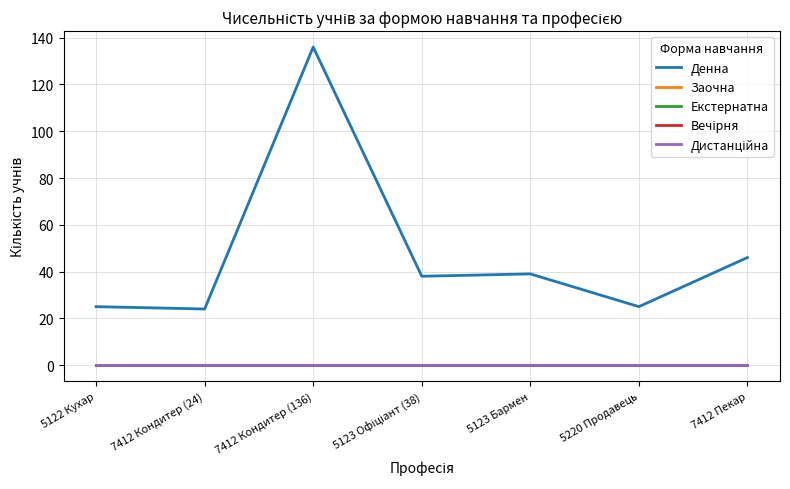

Reading right to left, what are all the values shown in this chart?

Денна: 46	25	39	38	136	24	25
Заочна: 0	0	0	0	0	0	0
Екстернатна: 0	0	0	0	0	0	0
Вечірня: 0	0	0	0	0	0	0
Дистанційна: 0	0	0	0	0	0	0